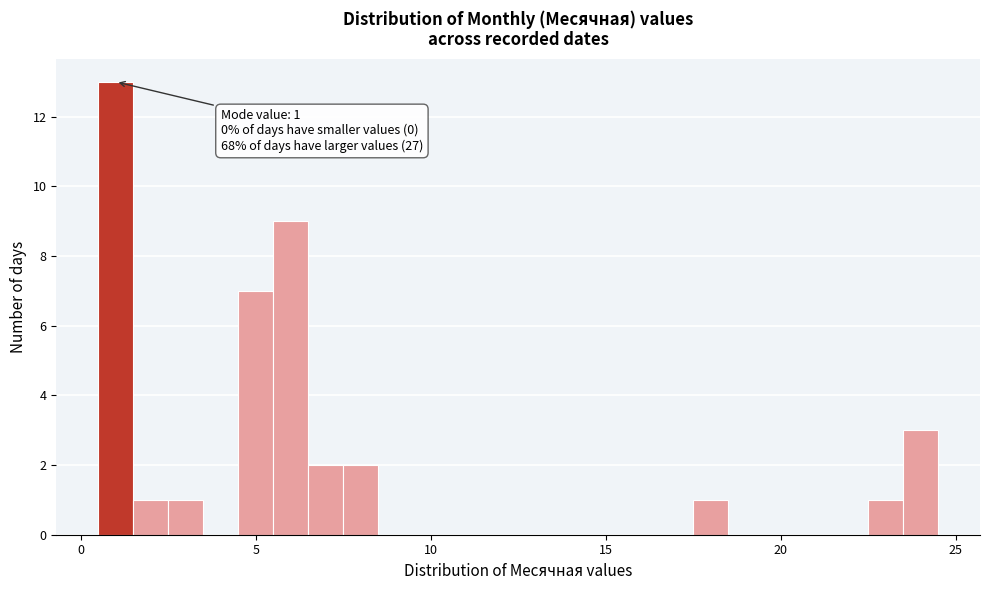

Read against the x-axis, roughly where is the centre of the tallest bar?

1.0